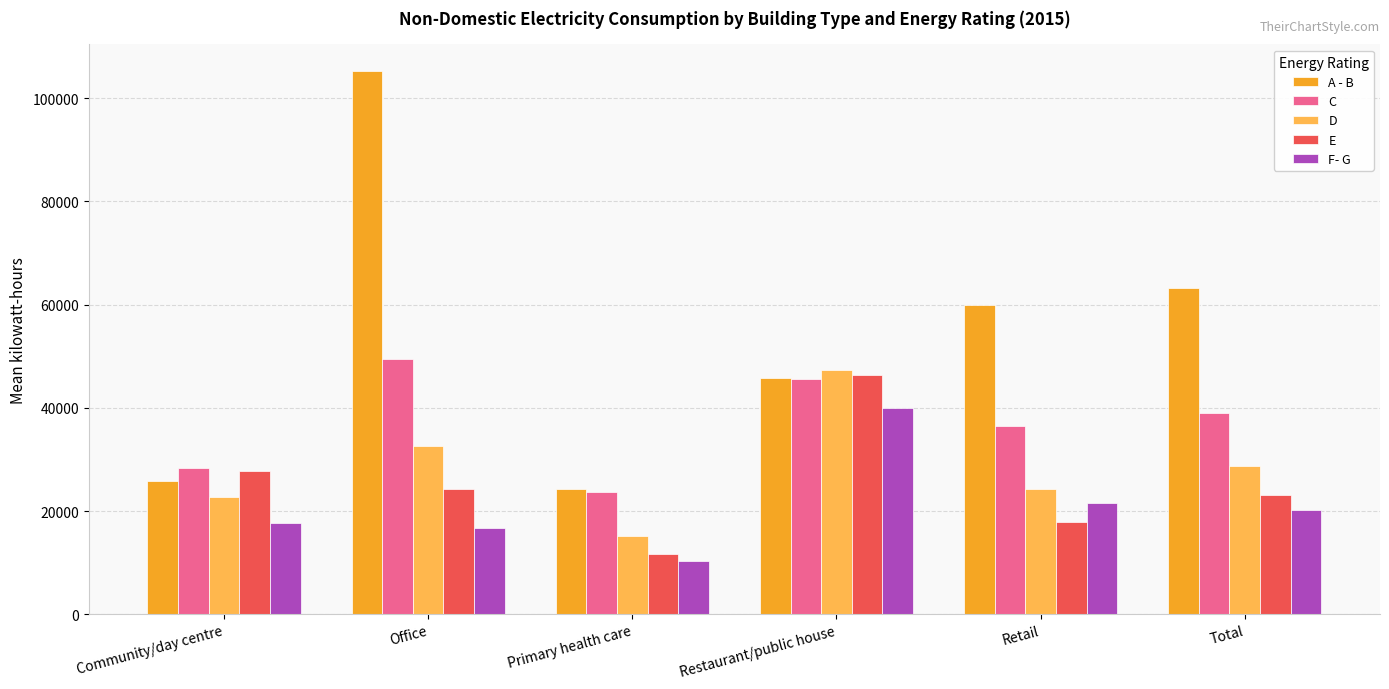

How many categories are shown in the chart?

6